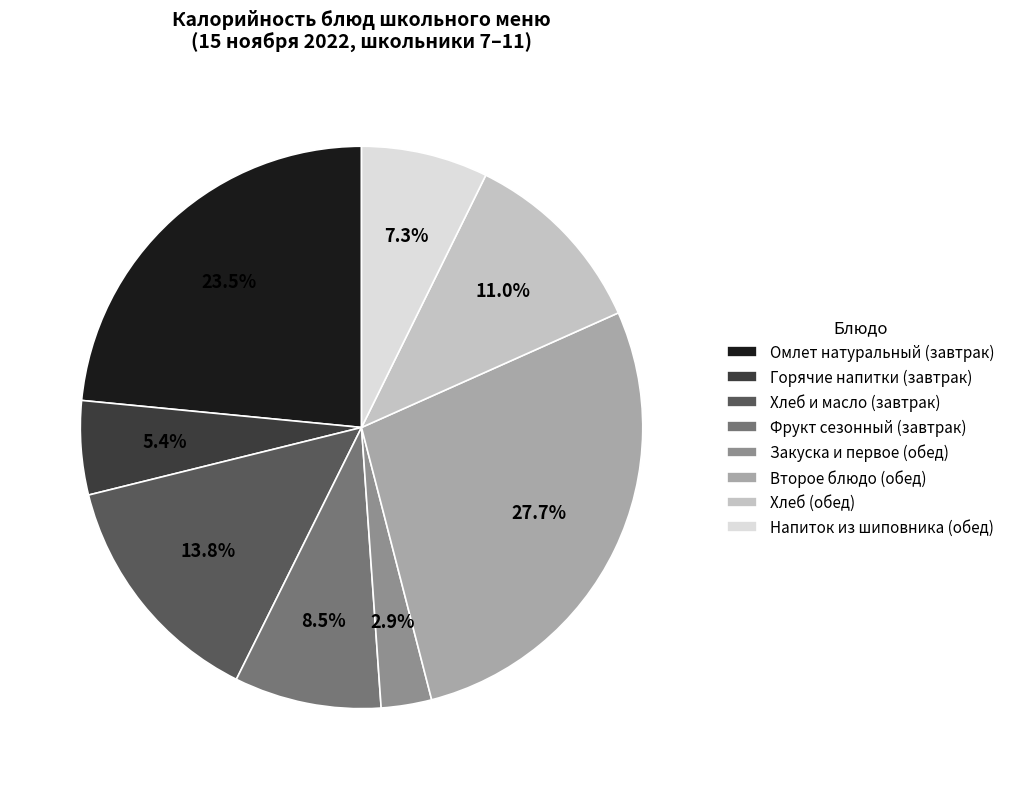

Combined, what portion of the pie is Горячие напитки (завтрак) and Хлеб и масло (завтрак)?

19.2%